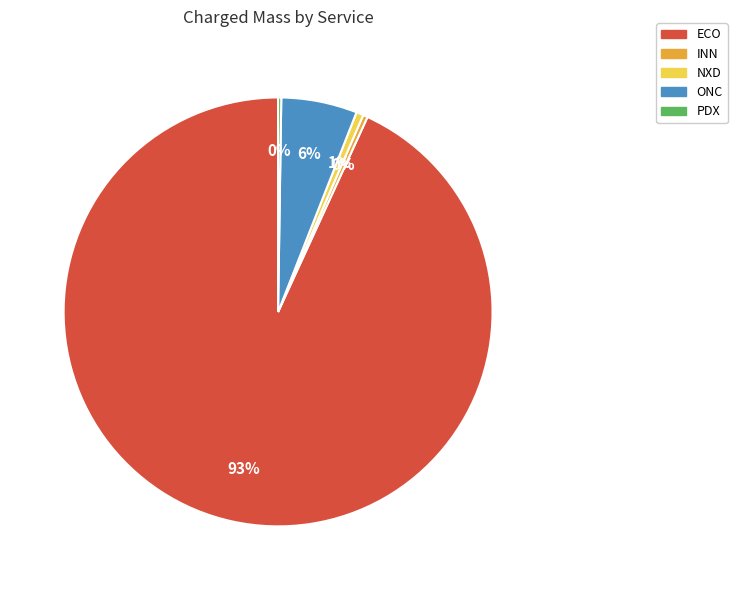

True or false: ONC accounts for 1% of the total.

False